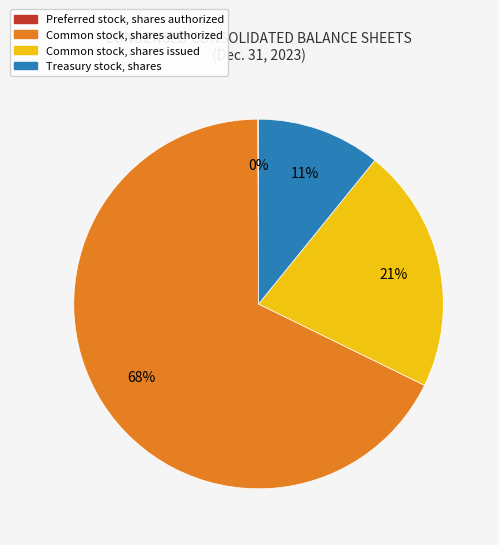

What percentage is the Common stock, shares authorized slice, to the nearest percent?

68%